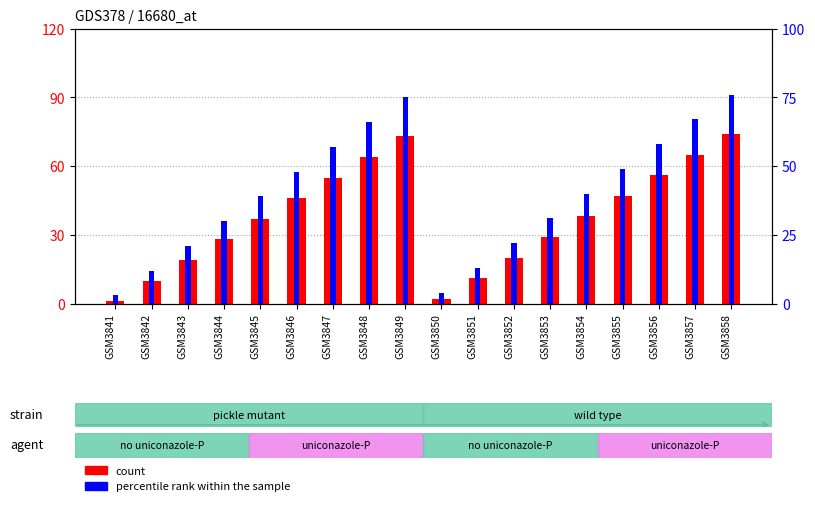

What is the maximum value shown in the chart?

76